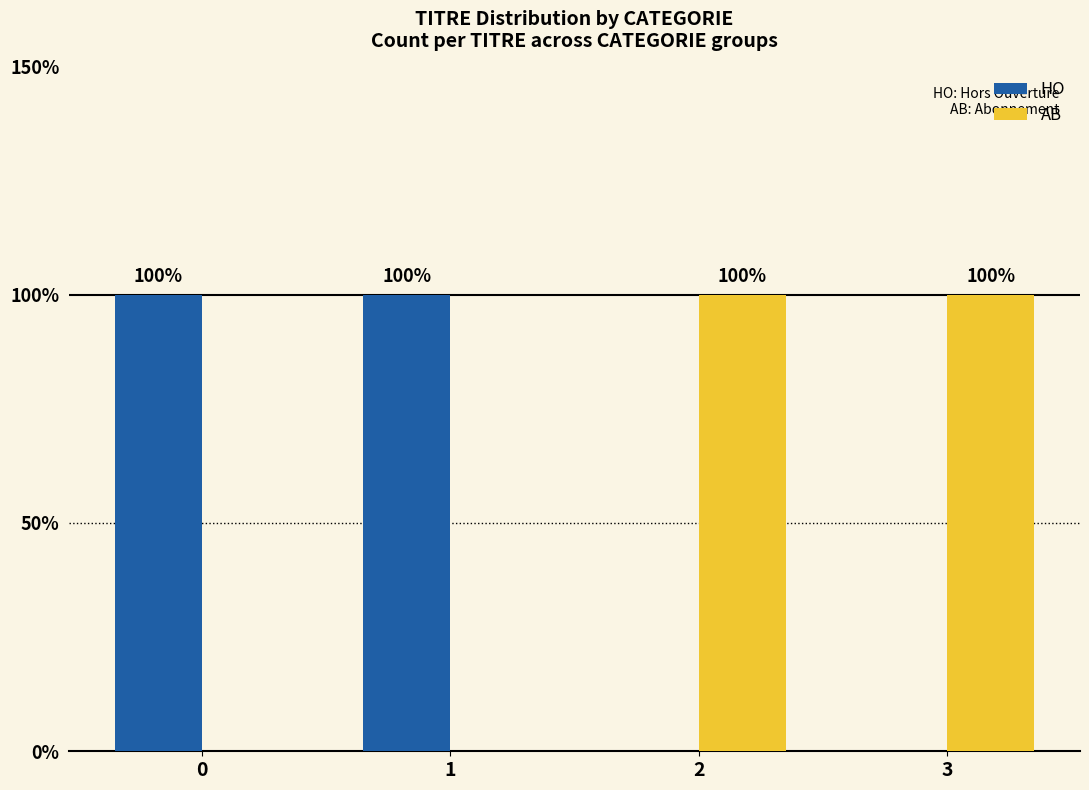

Which series has the largest total across all categories?

HO